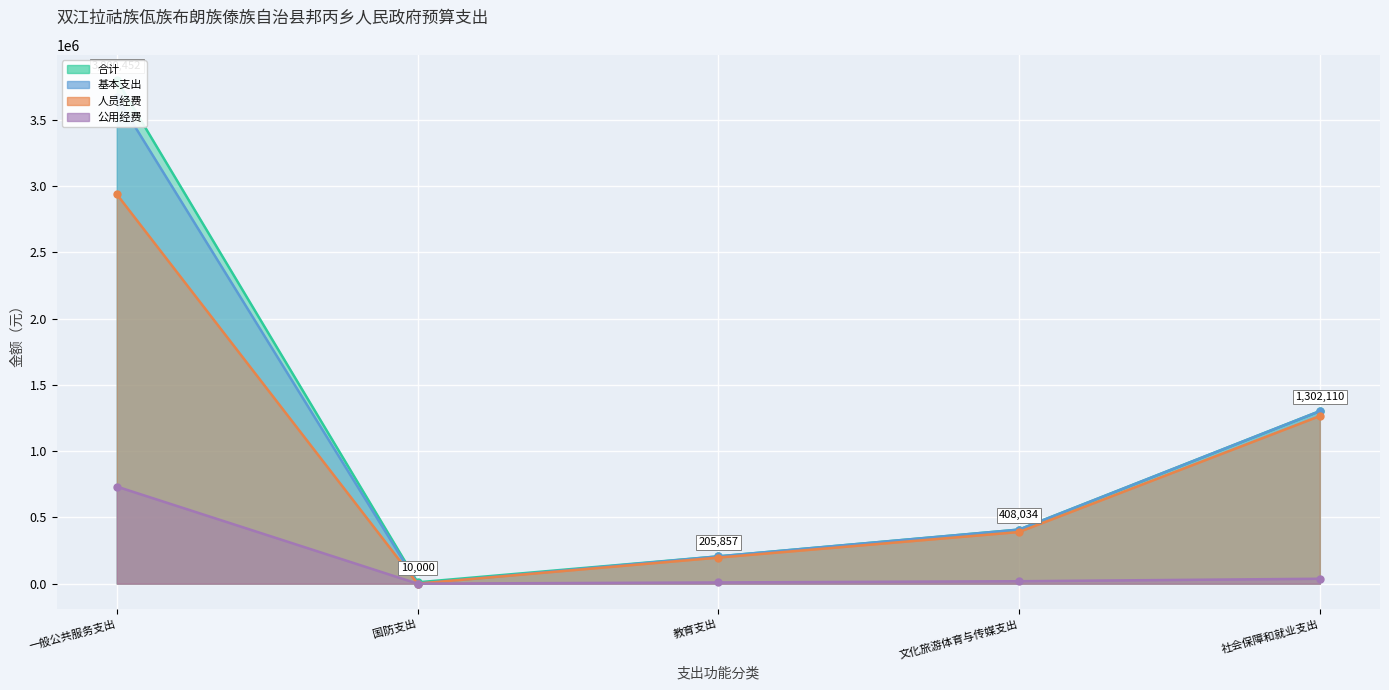

Reading left to right, transcribe all the data shown in this chart.

合计: 3800452.1	10000.0	205856.9	408034.4	1302110.0
基本支出: 3670452.1	0.0	205856.9	408034.4	1302110.0
人员经费: 2937976.7	0.0	196736.9	389794.4	1265110.0
公用经费: 732475.4	0.0	9120.0	18240.0	37000.0